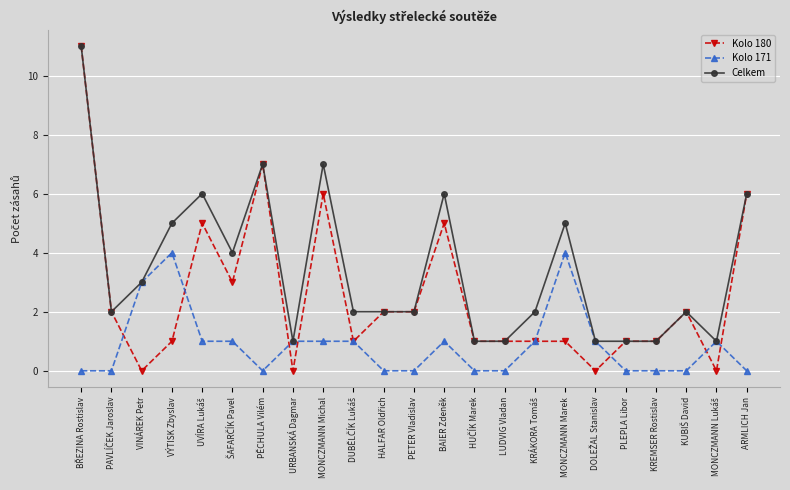

What is the sum of all Kolo 171 values?

20